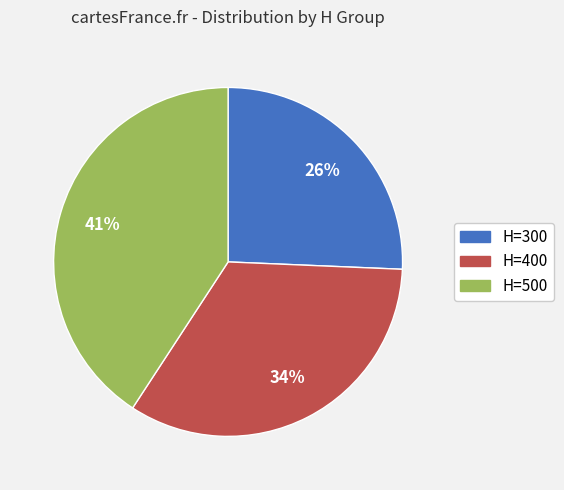

What percentage is the H=500 slice, to the nearest percent?

41%